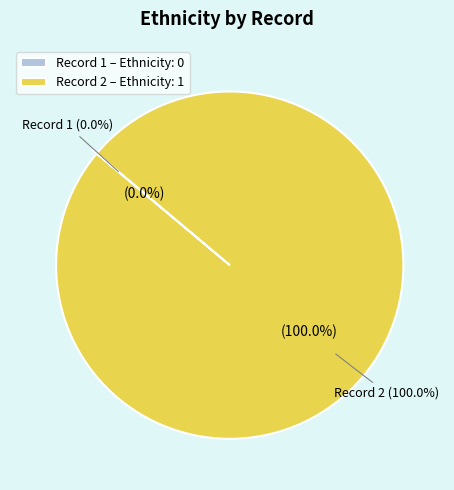

Is it true that 2 is 100% of the pie?

True